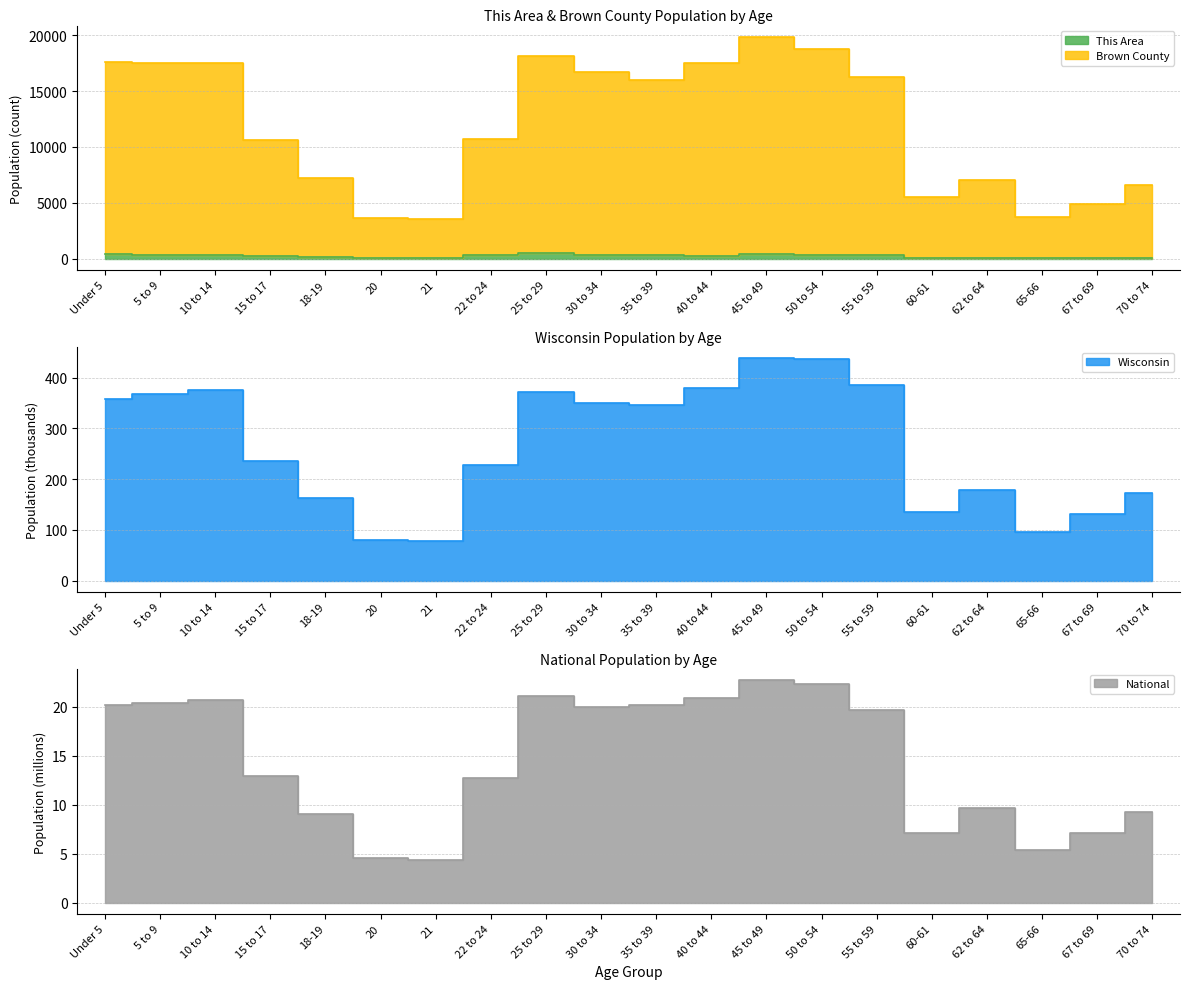

True or false: Wisconsin and Brown County intersect in this chart.

False